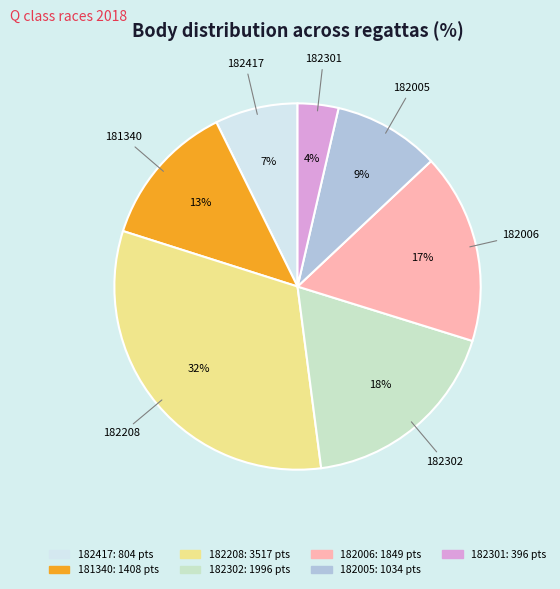

Between 182417 and 182301, which is larger?

182417